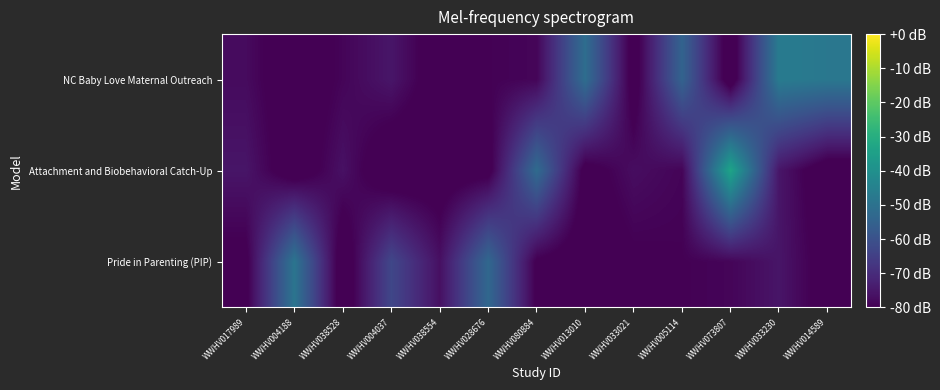

At WWHV004188, list the series in order from largest to smallest.

Pride in Parenting (PIP), Attachment and Biobehavioral Catch-Up, NC Baby Love Maternal Outreach